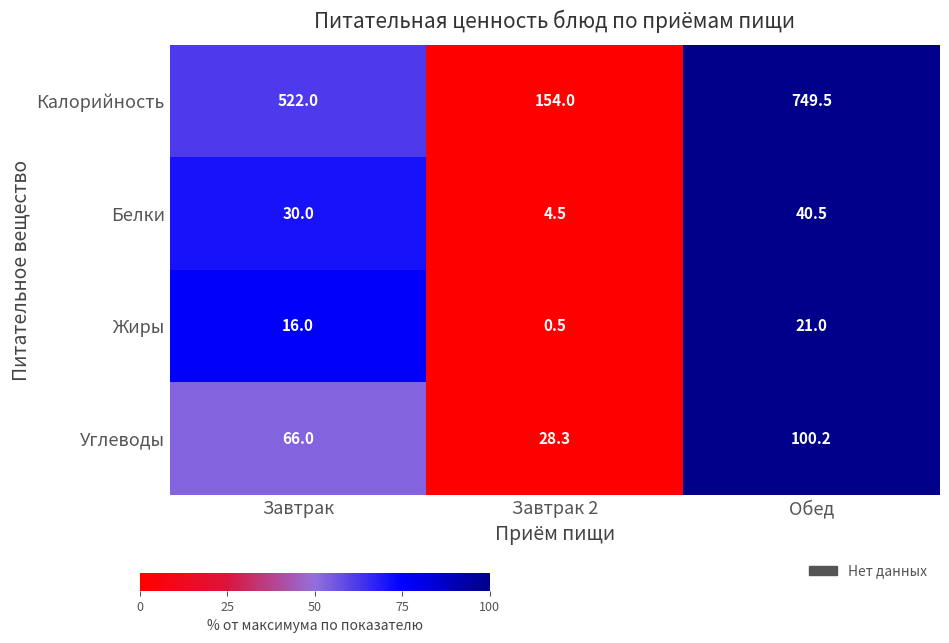

The value of Углеводы at Обед is 100.2. True or false?

True